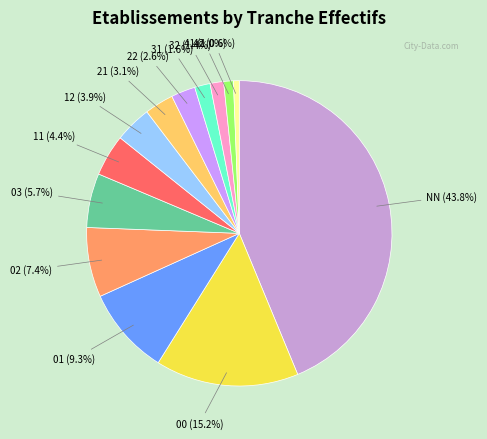

To the nearest percent, what is the average slice percentage?

8%